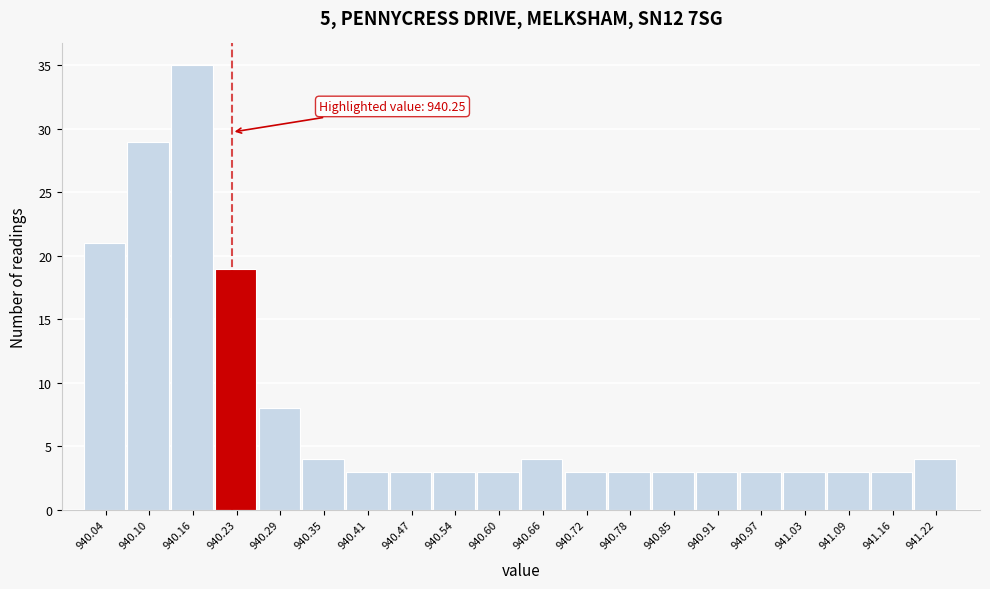

Reading left to right, transcribe all the data shown in this chart.

21	29	35	19	8	4	3	3	3	3	4	3	3	3	3	3	3	3	3	4